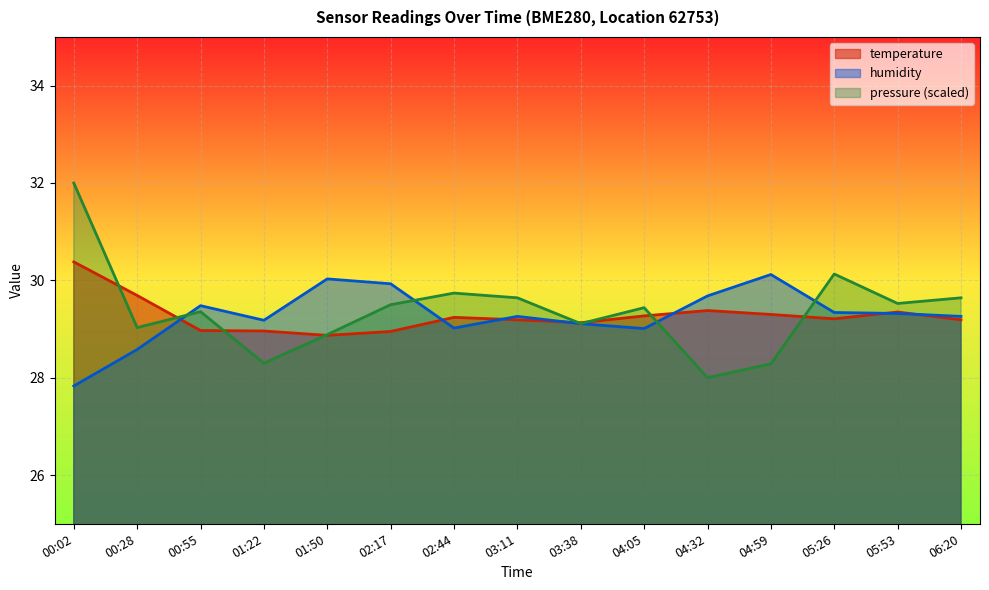

What is the label of the 15th point from the left?

06:20